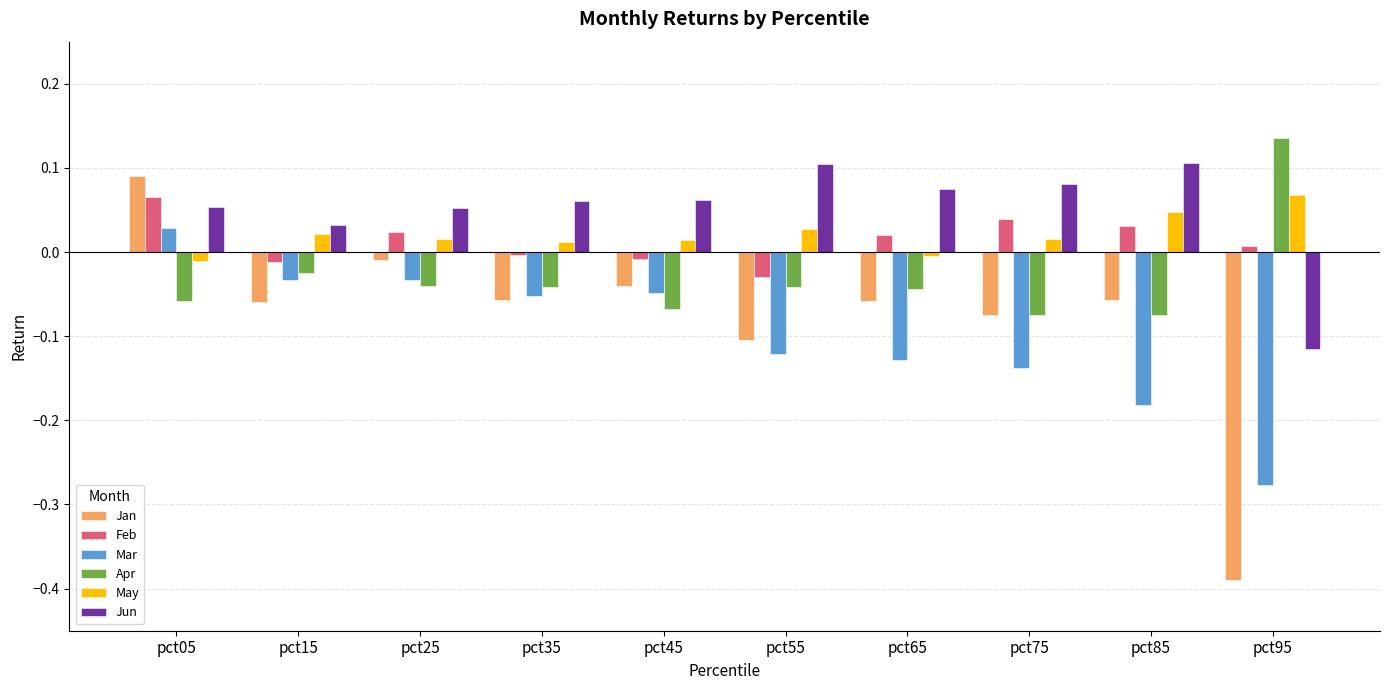

Which series changed the most between pct55 and pct95?

Jan